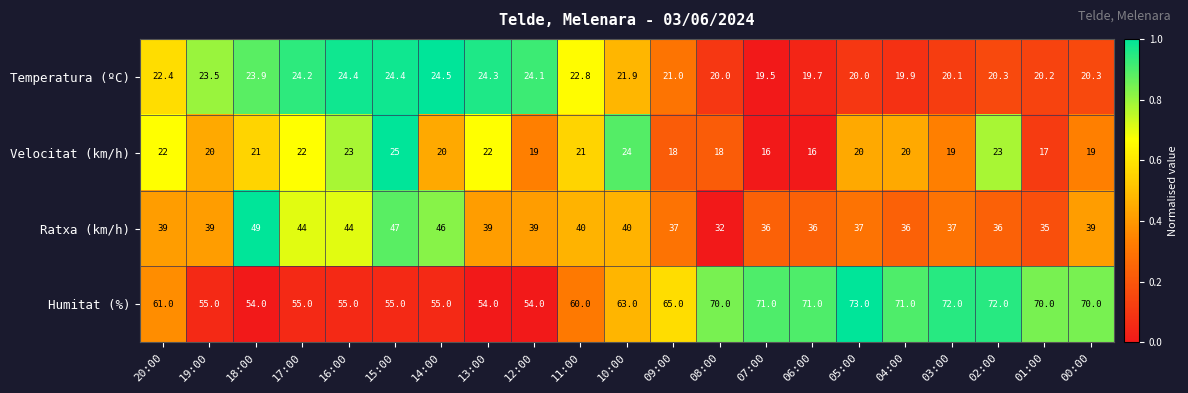

Rank the series at 07:00 from highest to lowest value.

Humitat (%), Ratxa (km/h), Temperatura (ºC), Velocitat (km/h)